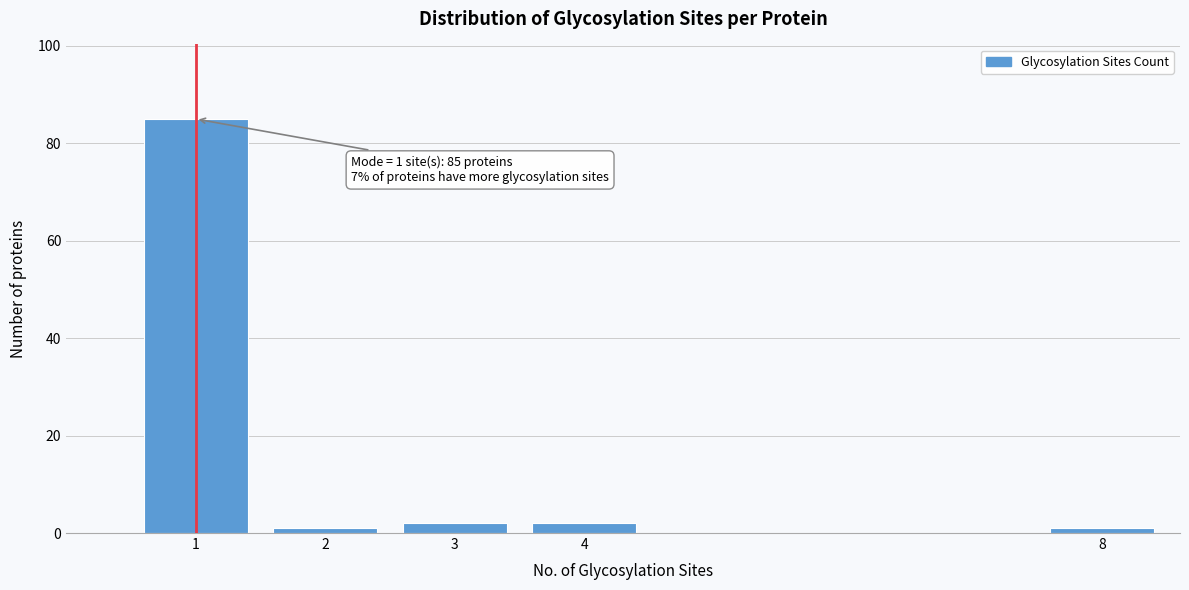

Reading right to left, extract all data points from this chart.

1	2	2	1	85